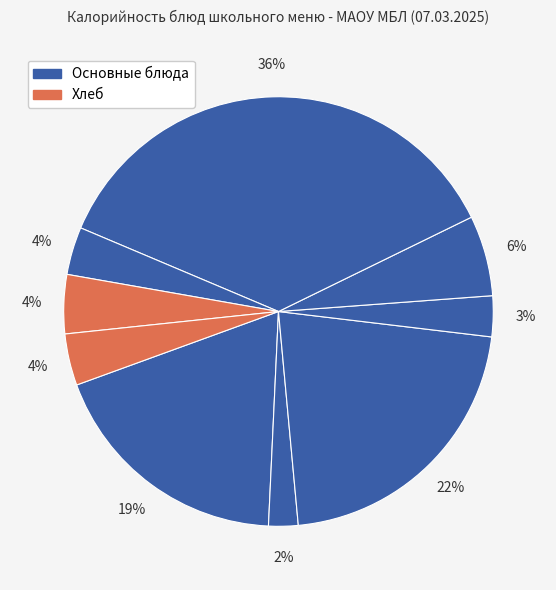

Rank the categories by value from lowest to highest.

Чай с лимоном и сахаром, Икра свекольная, Напиток из шиповника, Хлеб ржаной, Хлеб пшеничный витаминизированный, Щи из свежей капусты с картофелем, Макаронные изделия, запеченные с сыром, Булочка с сахаром, Плов мясной